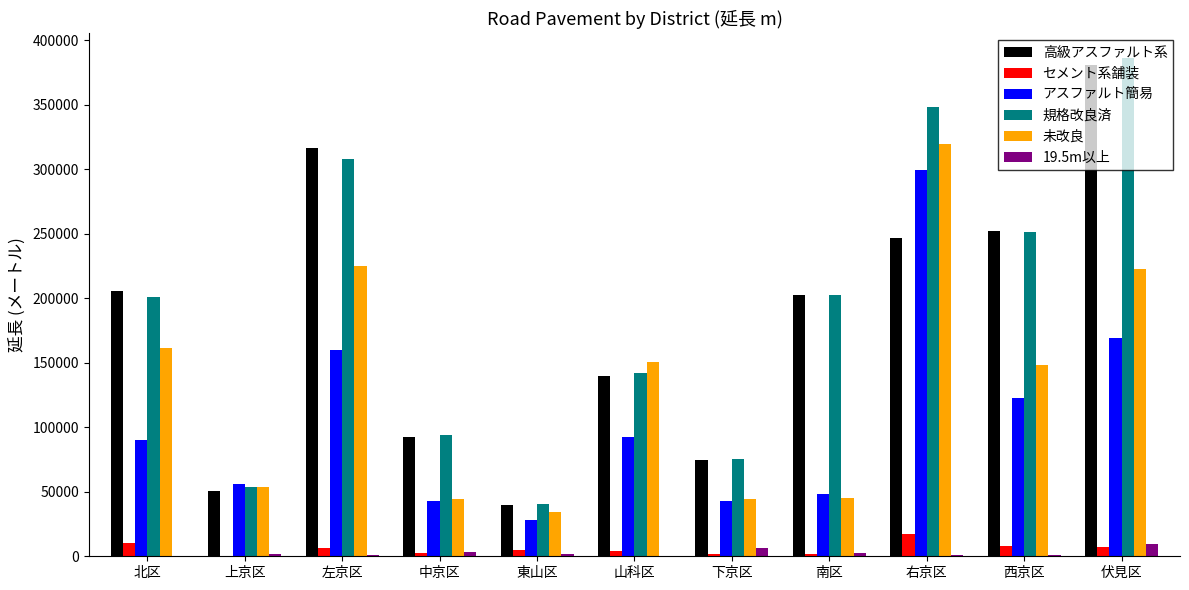

True or false: 高級アスファルト系 has a value of 202103 at 南区.

True